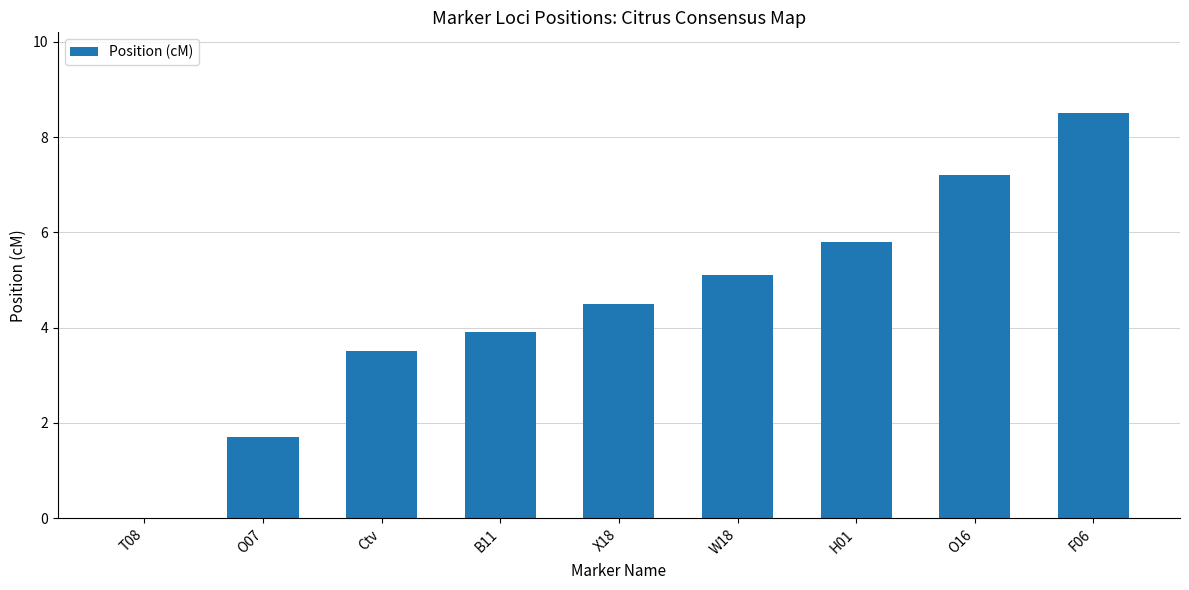

What is the difference between the values at H01 and X18?

1.3